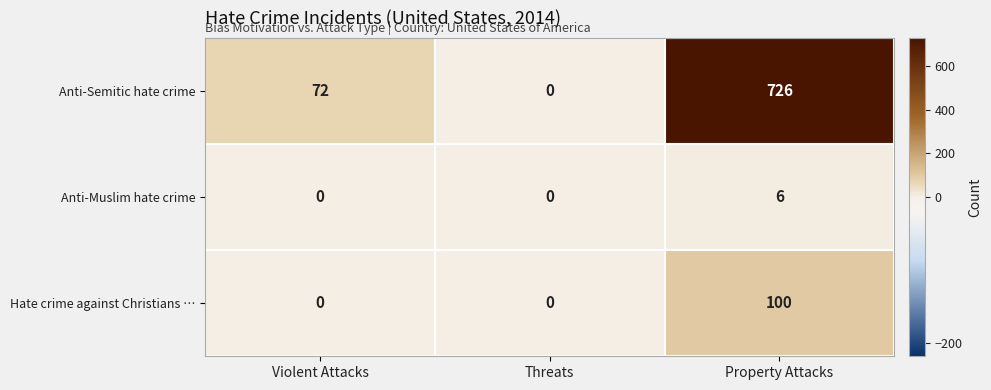

What is the difference between the maximum and minimum values in the Hate crime against Christians … series?

100